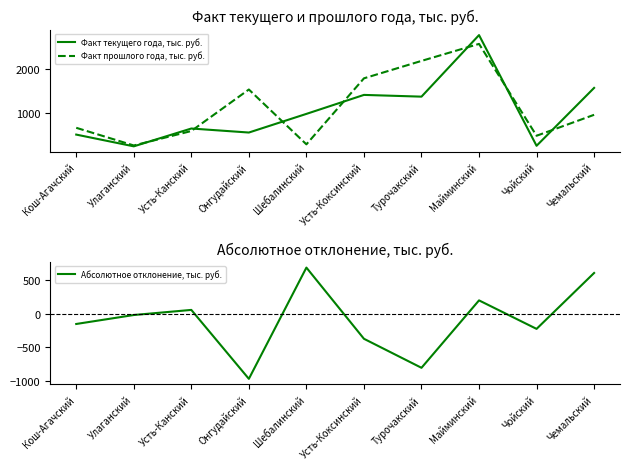

The value of Факт прошлого года, тыс. руб. at Улаганский is 264.2. True or false?

True